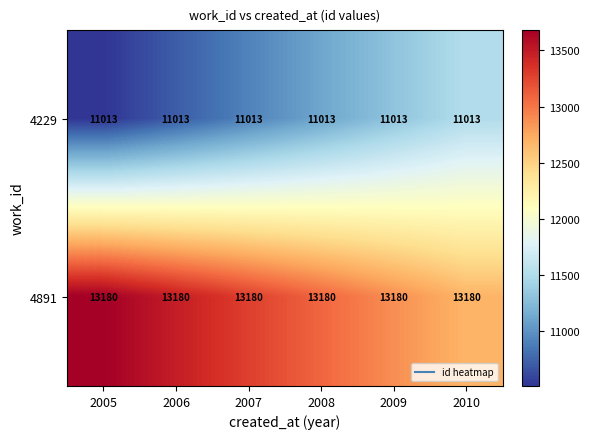

Count the number of categories in the chart.

6